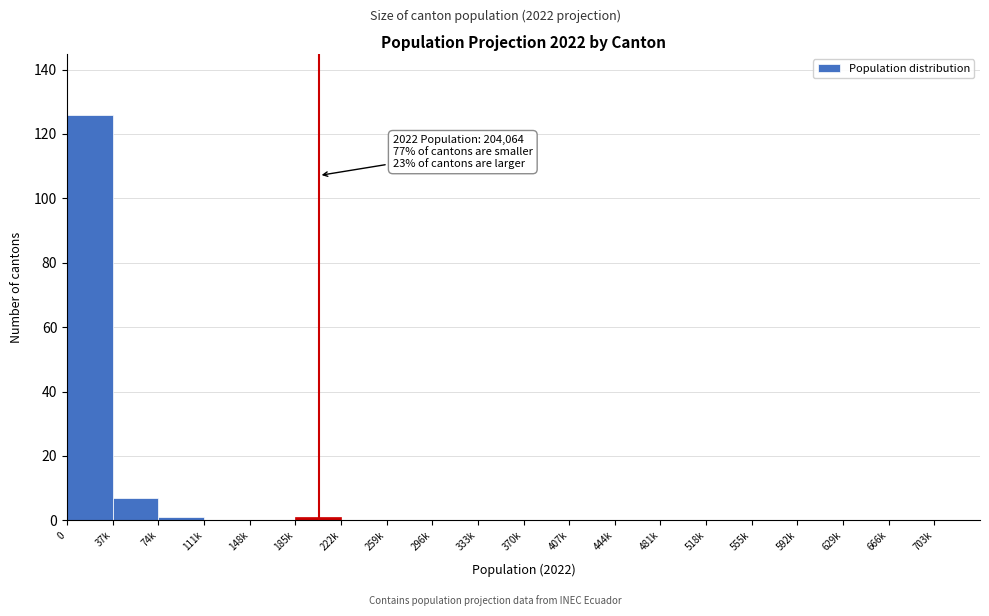

Reading right to left, list all the values displayed in this chart.

703k=0	666k=0	629k=0	592k=0	555k=0	518k=0	481k=0	444k=0	407k=0	370k=0	333k=0	296k=0	259k=0	222k=0	185k=1	148k=0	111k=0	74k=1	37k=7	0=126